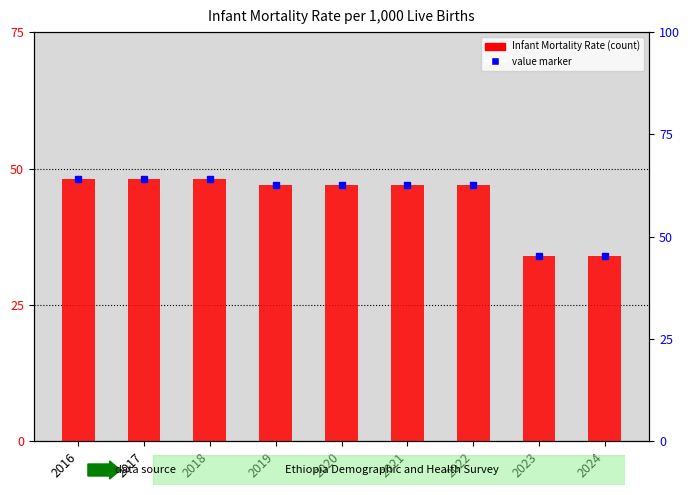

Which series has the largest range (max minus min)?

value marker